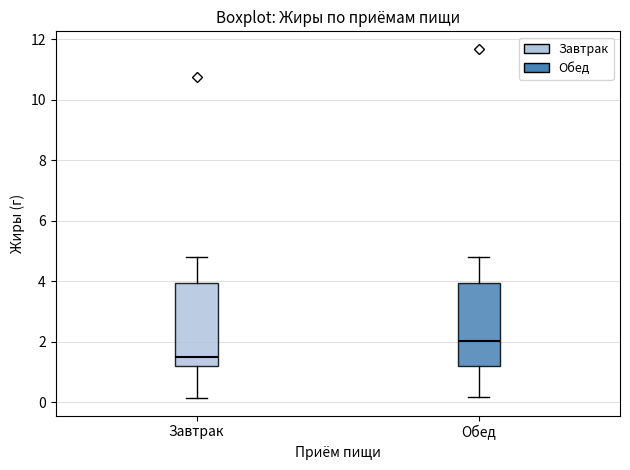

Reading left to right, read every box against the y-axis: the position of its median line, the range the box covers, and the ends of its whiskers. The values are not printed on the chart, so give them approximately, as read against the axis.

Завтрак: median 1.6, box 1.2 to 4.0, whiskers 0.2 to 4.8
Обед: median 2.0, box 1.2 to 4.0, whiskers 0.2 to 4.8